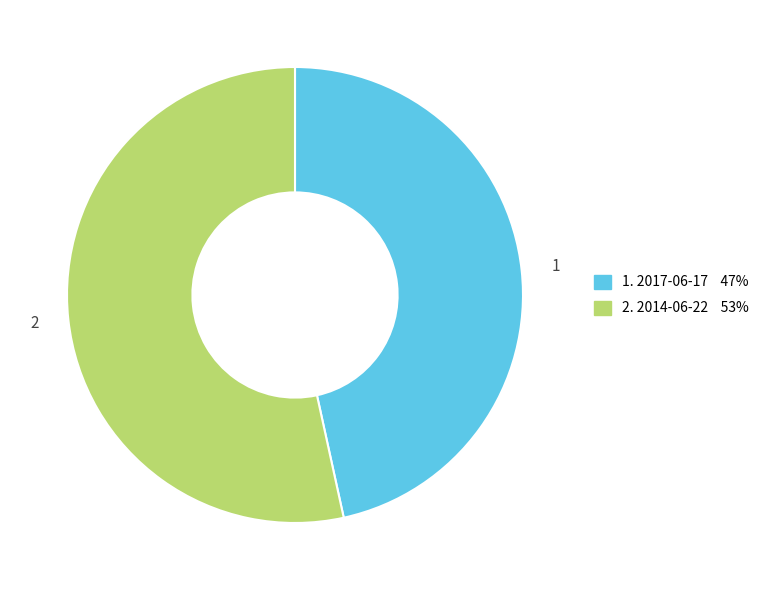

Does any single category account for the majority?

Yes